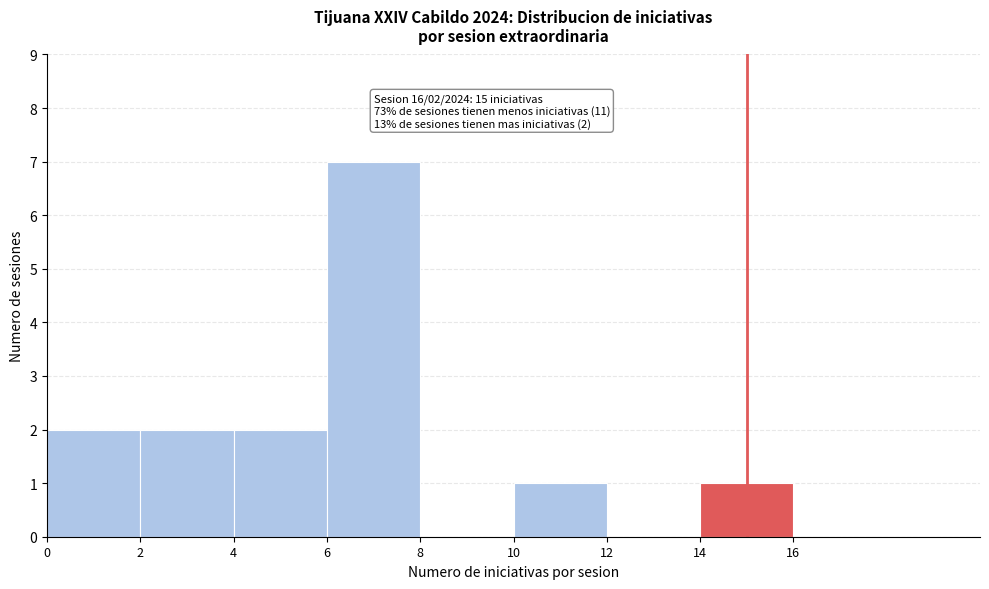

Which range on the x-axis has the tallest bar?

6 to 8